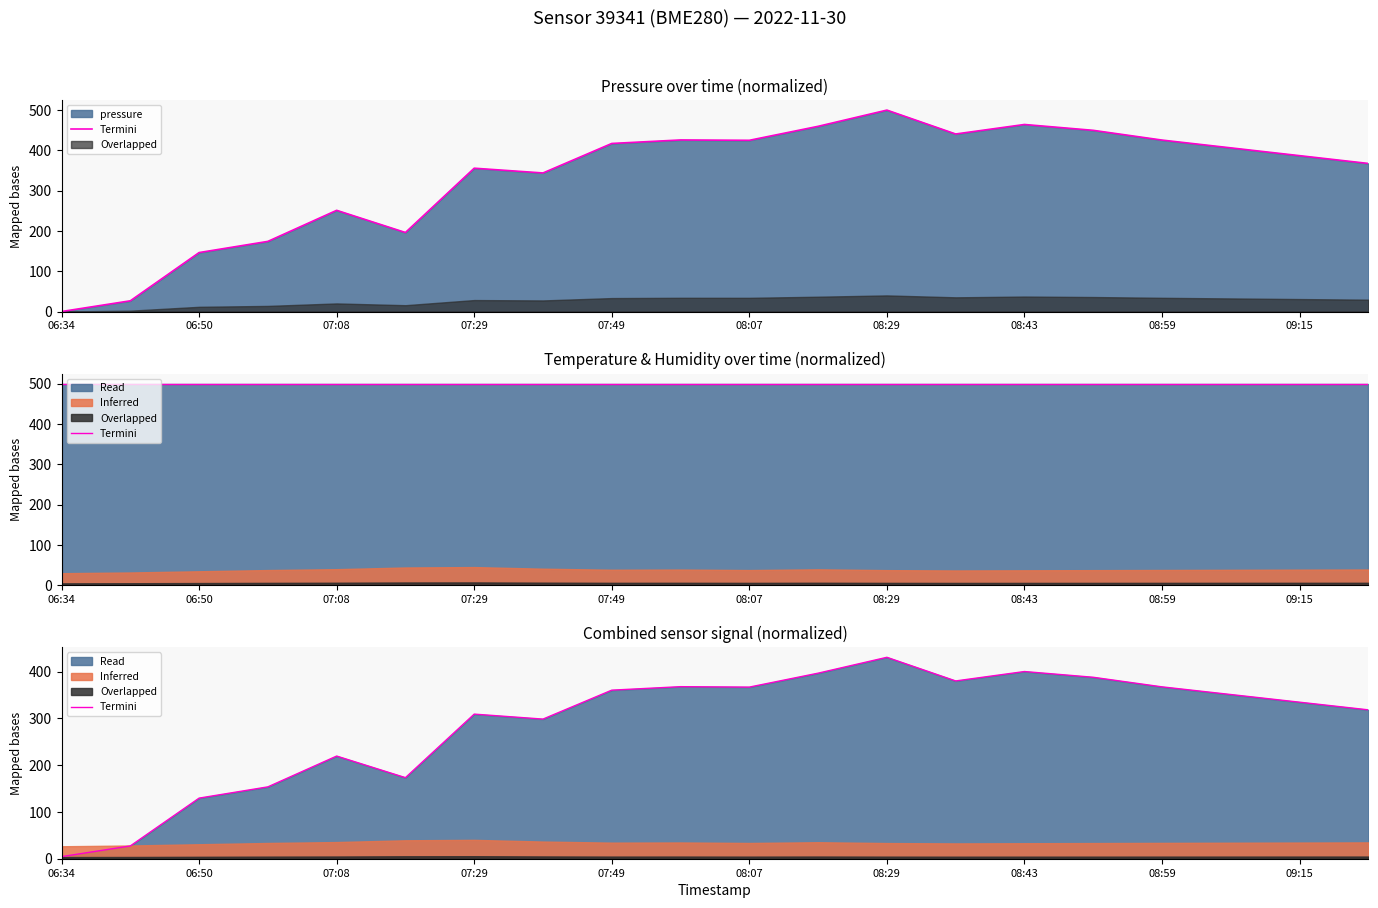

How many points are lower than both their immediate neighbors (excluding endpoints)?

4